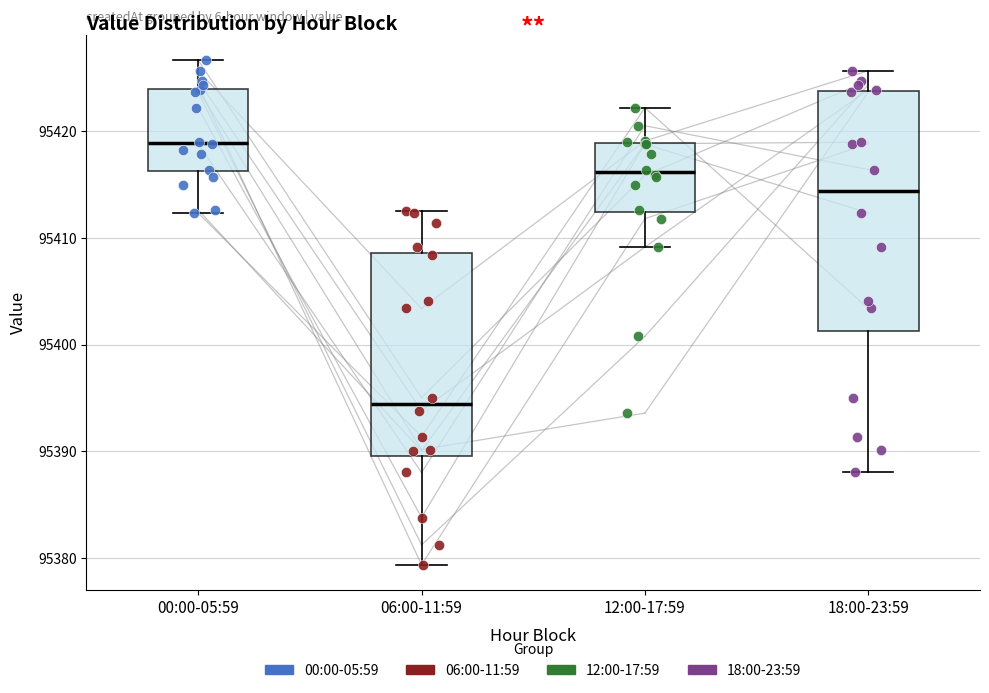

Where is the lower edge of the box for 12:00-17:59 on the y-axis? The values are not printed on the chart, so give them approximately, as read against the axis.

95412